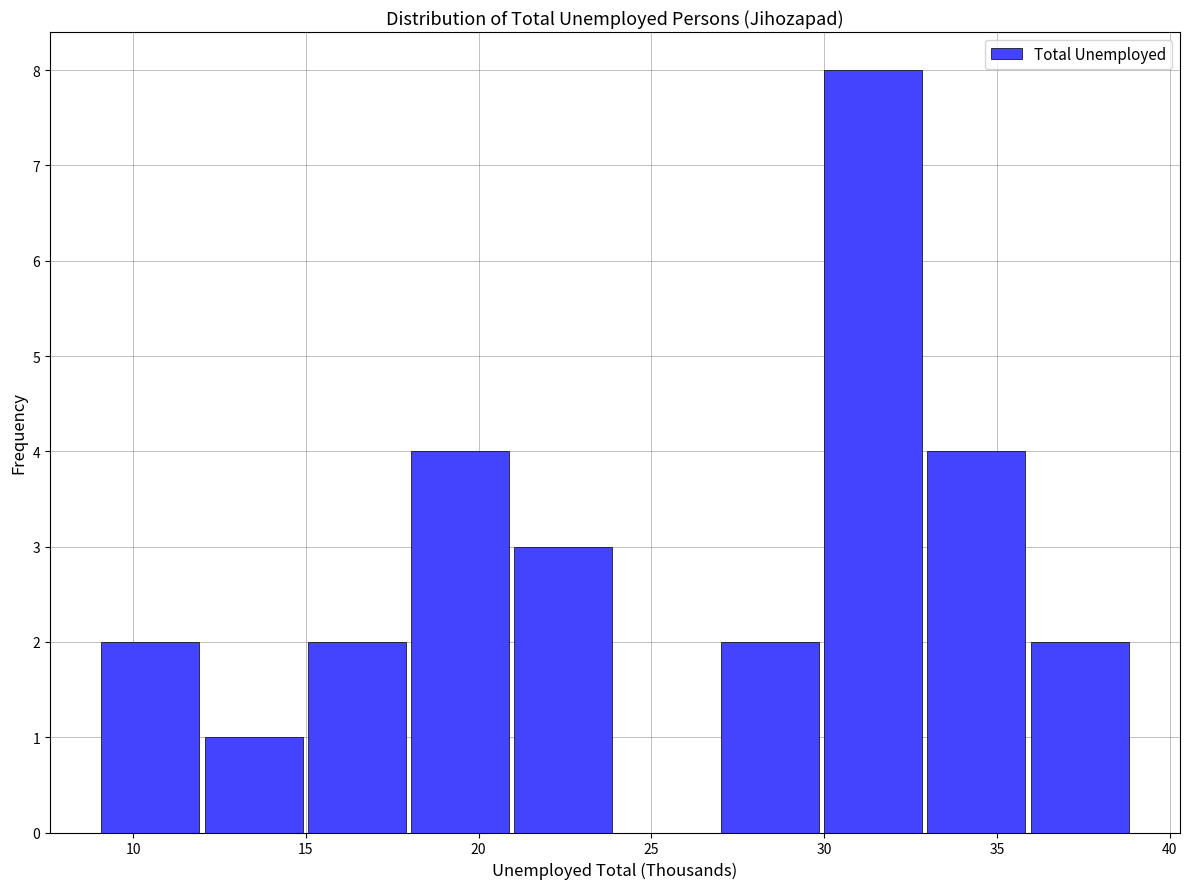

Reading left to right, list every bar in this chart as the range it spans on the x-axis followed by its height. Neither the bar edges nor the heights are printed on the chart, so give them approximately, as read against the axes.

9 to 12: 2
12 to 15: 1
15 to 18: 2
18 to 21: 4
21 to 24: 3
24 to 27: 0
27 to 30: 2
30 to 33: 8
33 to 36: 4
36 to 39: 2